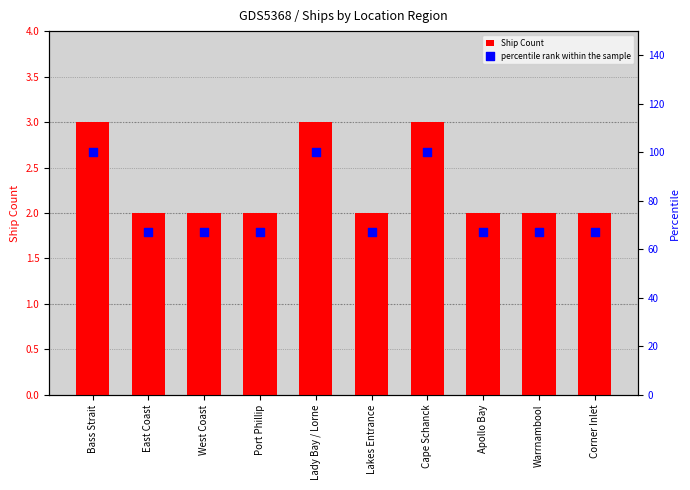

Which series has the largest total across all categories?

percentile rank within the sample